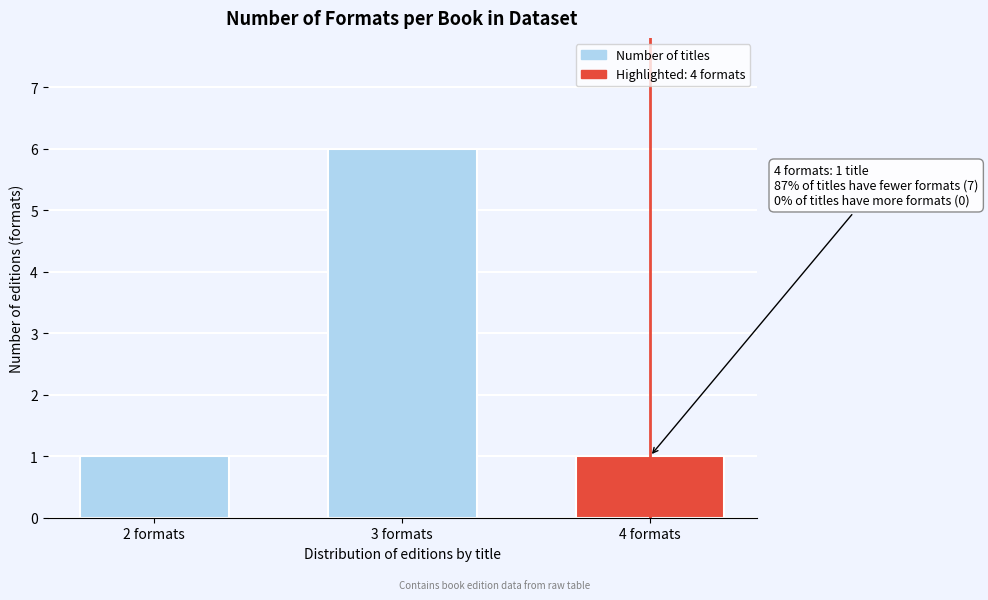

Reading left to right, what are all the values shown in this chart?

1	6	1